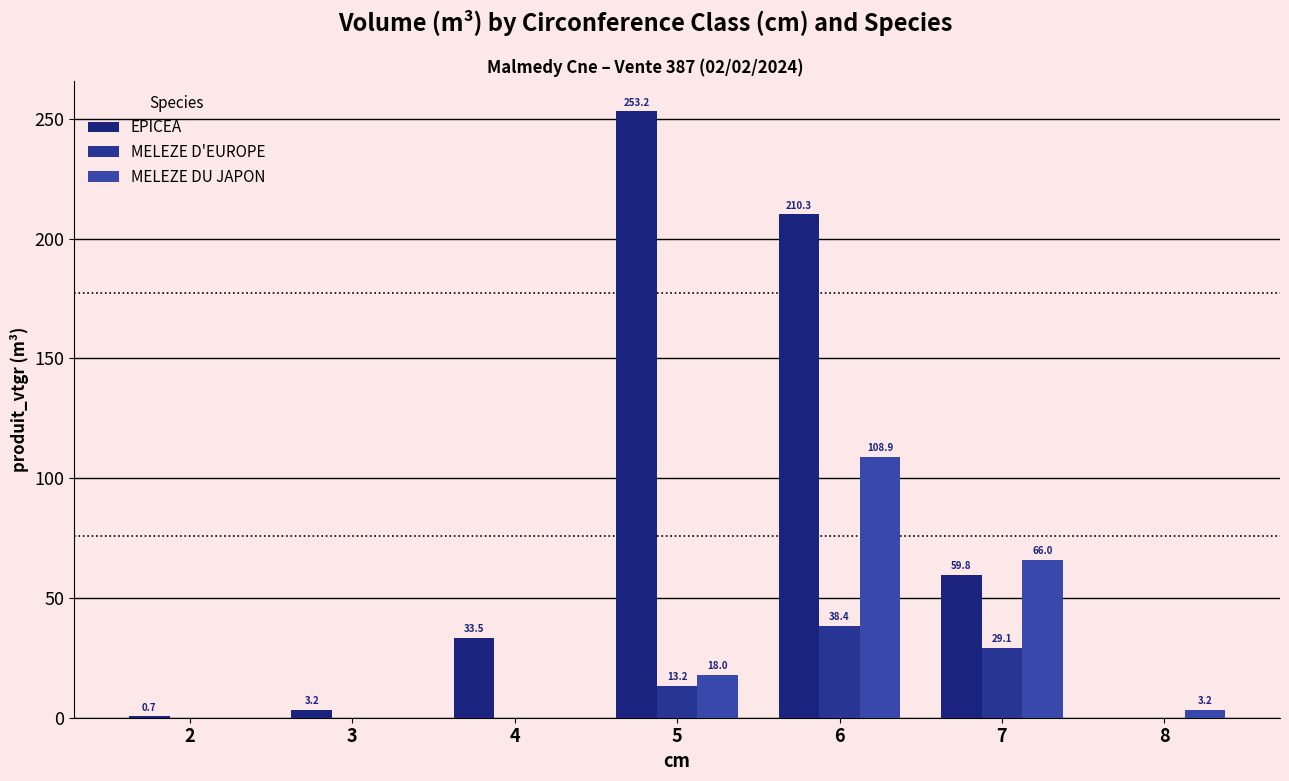

Reading left to right, what are all the values shown in this chart?

EPICEA: 2=0.7	3=3.2	4=33.5	5=253.2	6=210.3	7=59.8	8=0.0
MELEZE D'EUROPE: 2=0.0	3=0.0	4=0.0	5=13.2	6=38.4	7=29.1	8=0.0
MELEZE DU JAPON: 2=0.0	3=0.0	4=0.0	5=18.0	6=108.9	7=66.0	8=3.2